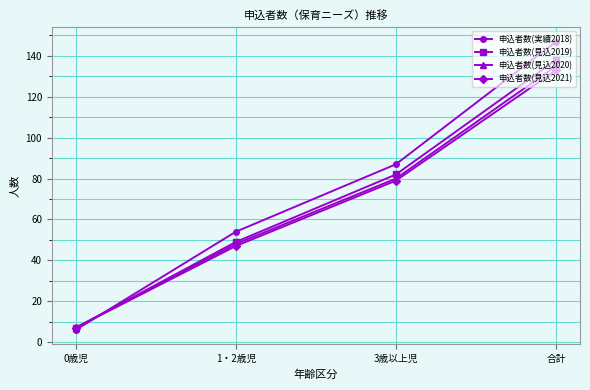

Reading left to right, what are all the values shown in this chart?

申込者数(実績2018): 6	54	87	147
申込者数(見込2019): 7	49	82	138
申込者数(見込2020): 7	48	80	135
申込者数(見込2021): 7	47	79	133